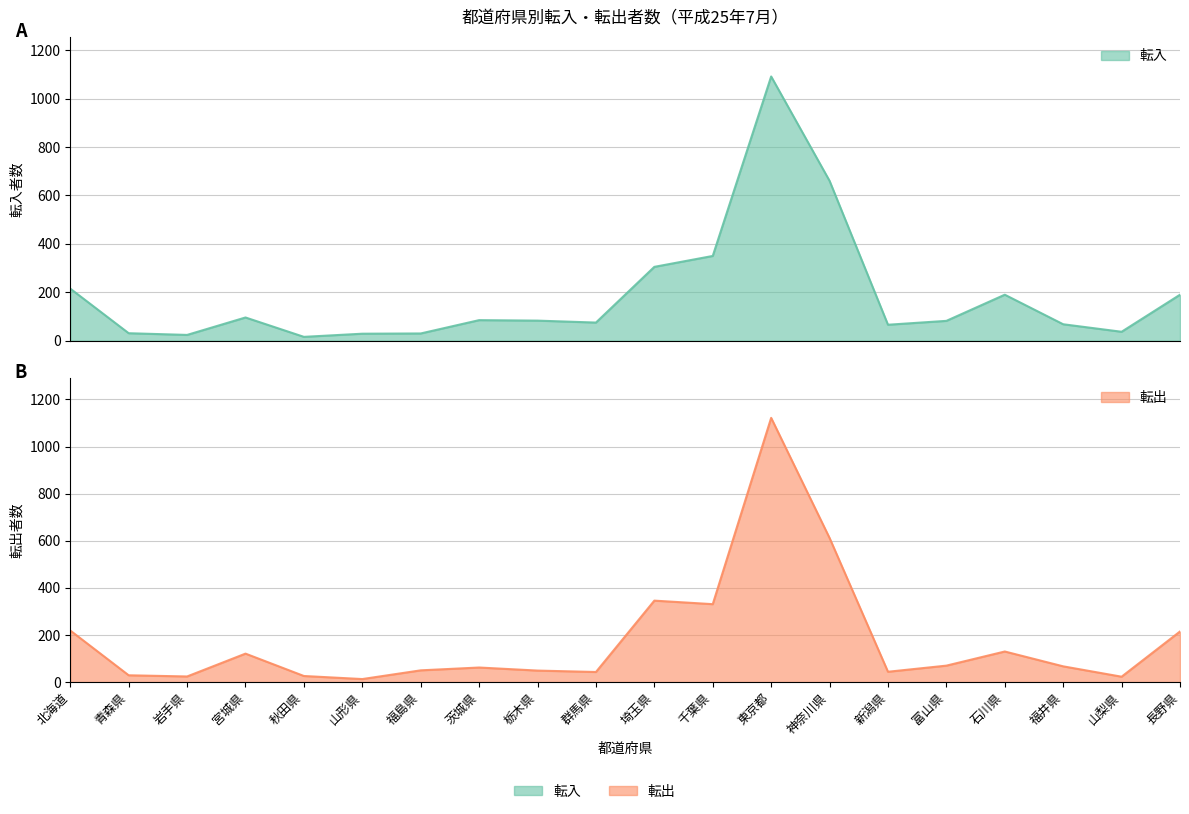

Reading right to left, transcribe all the data shown in this chart.

転入: 190	37	68	190	82	66	660	1091	350	305	75	83	85	30	29	16	96	24	31	215
転出: 215	23	67	130	70	44	612	1122	331	346	43	49	62	50	13	26	121	24	29	219